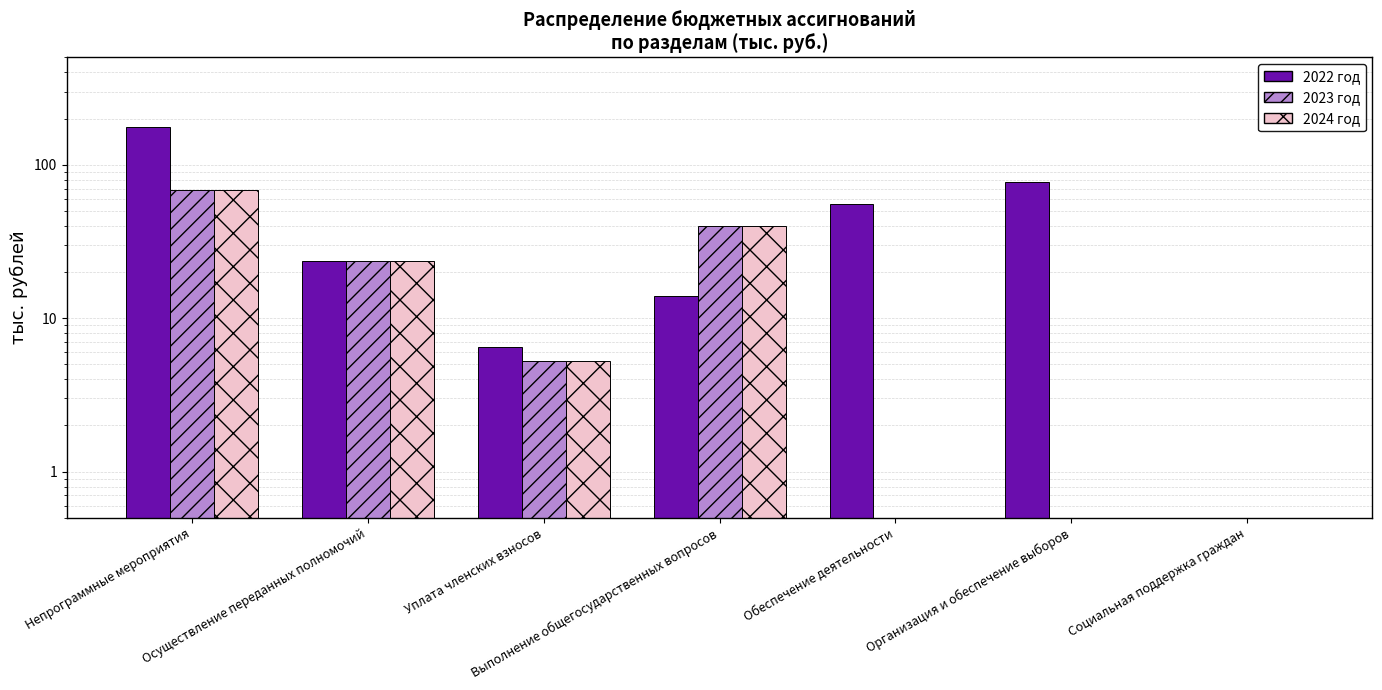

What is the average value of the 2022 год series?

50.5